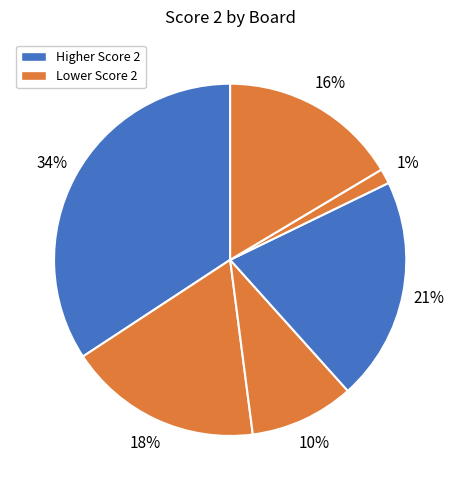

How many segments does this pie chart have?

6